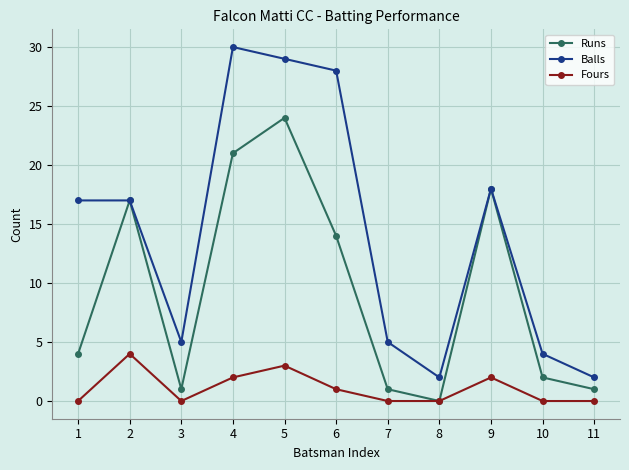

The Runs series shows 2 at 1. True or false?

False